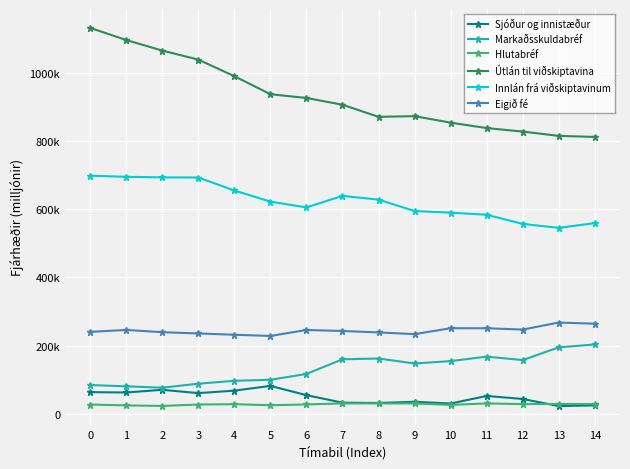

What is the value of the Markaðsskuldabréf point at the 1st from the left?

84830